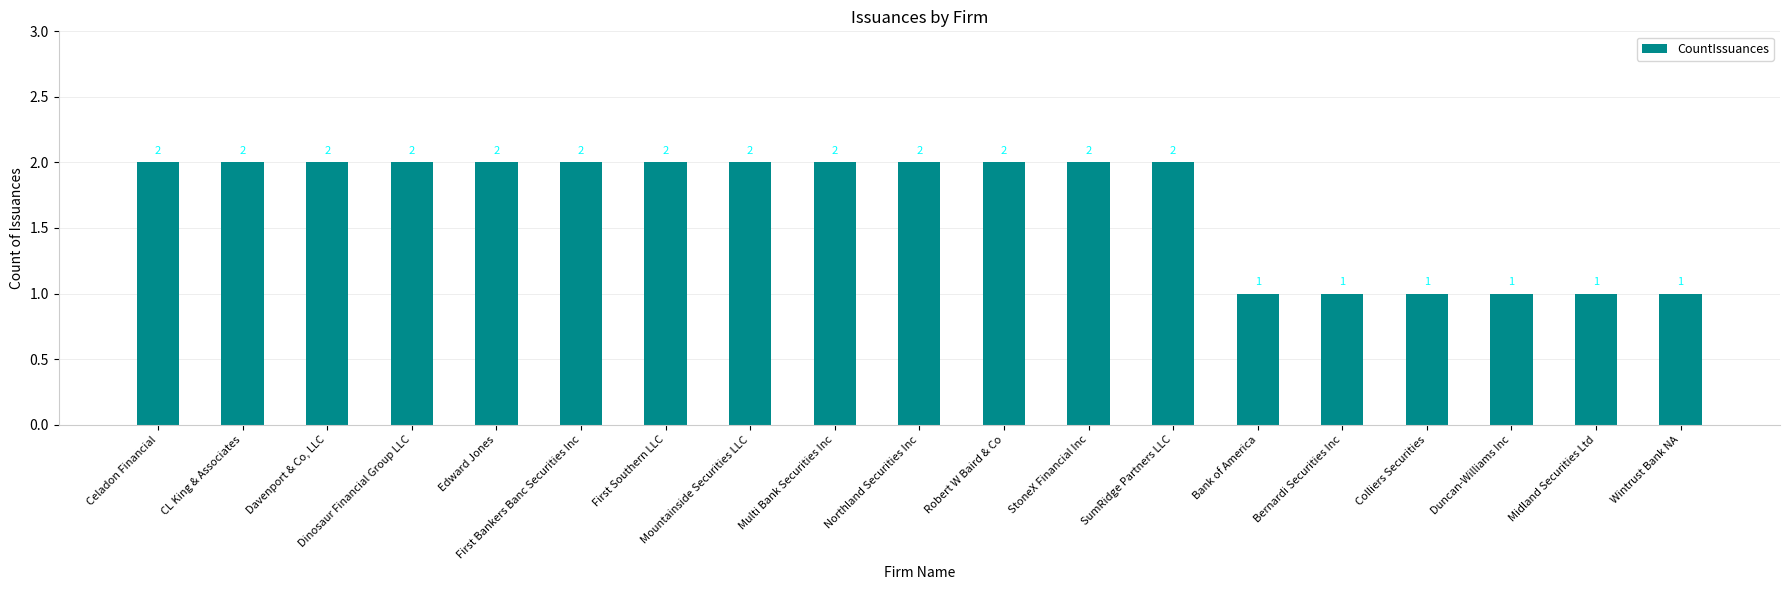

The value at Davenport & Co, LLC is 1. True or false?

False